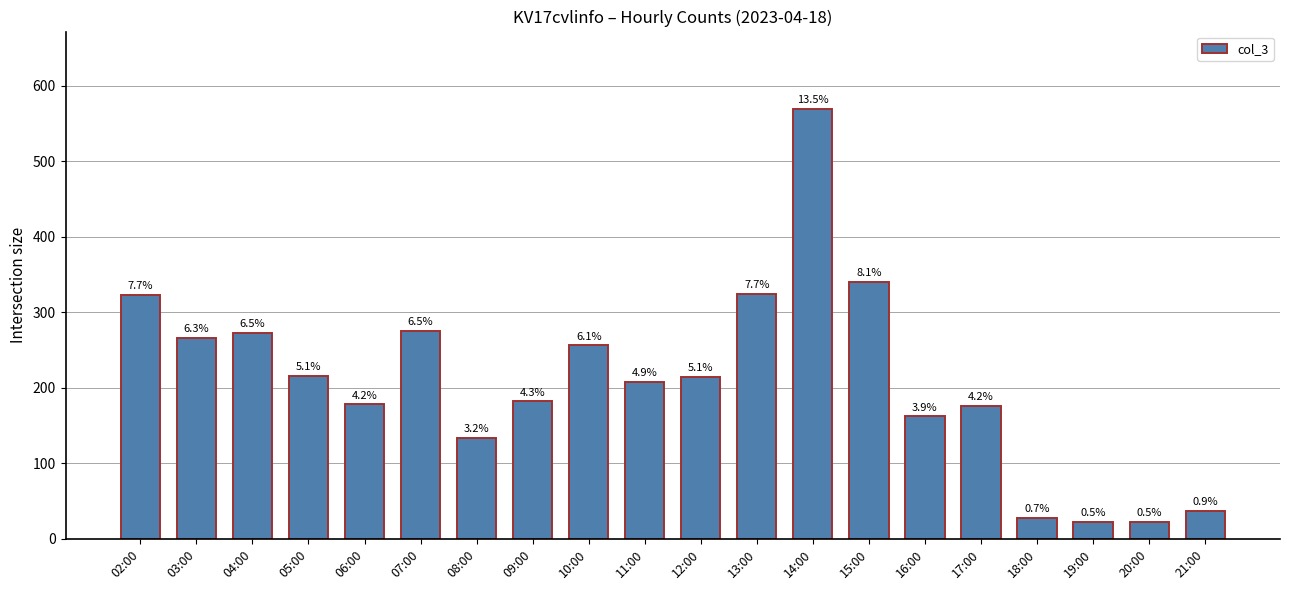

What is the difference between the maximum and minimum values?

547